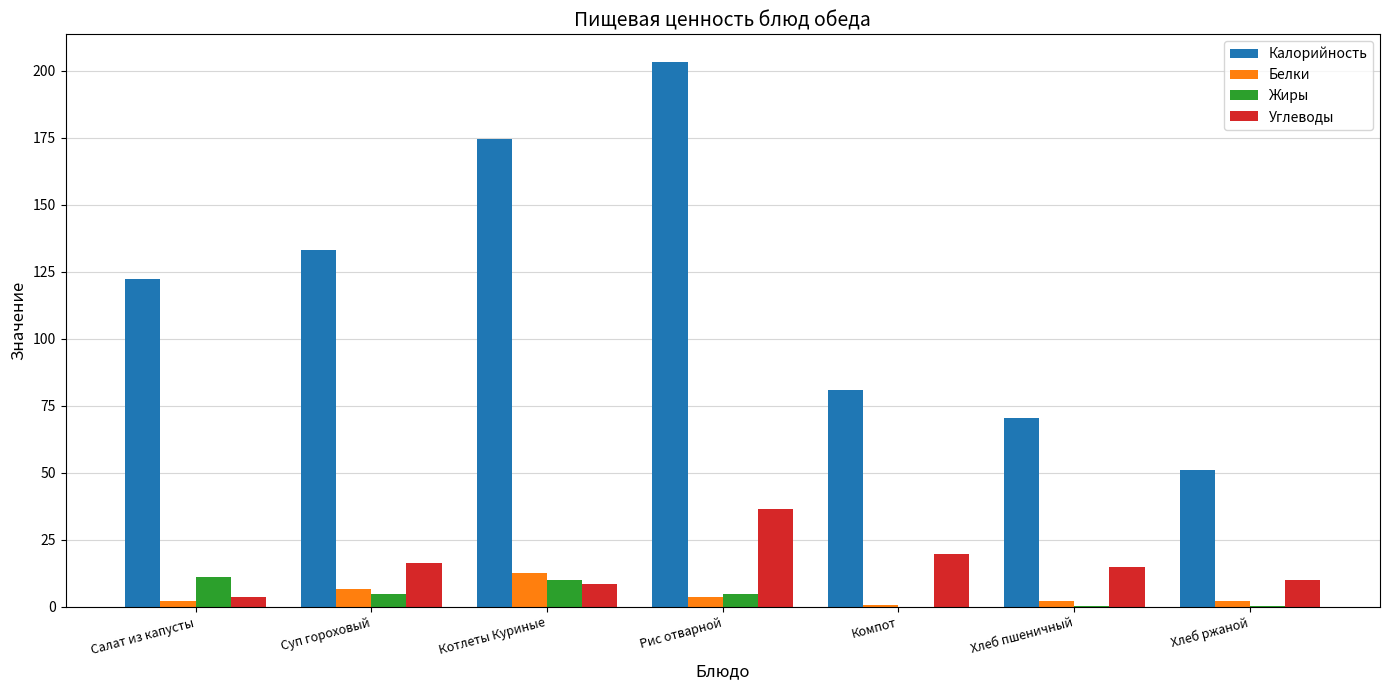

Between Хлеб пшеничный and Хлеб ржаной, which series saw the biggest shift?

Калорийность